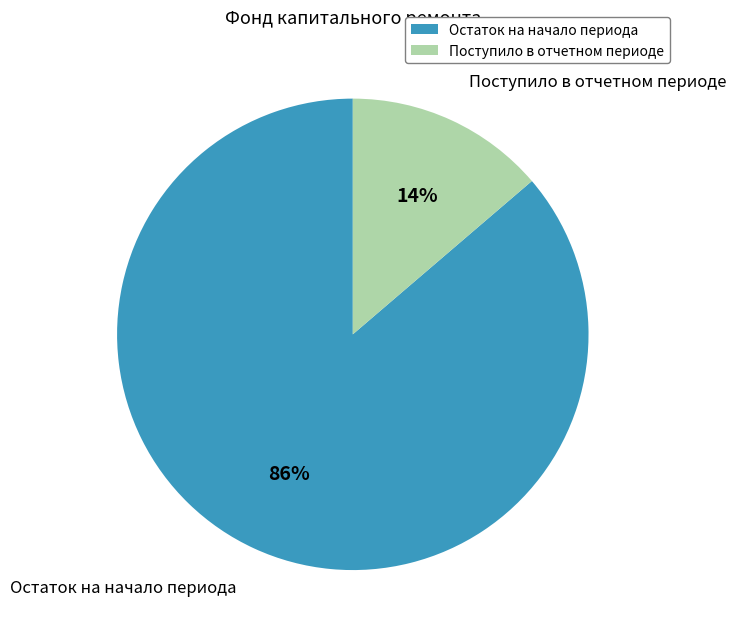

Which category has the smallest portion of the pie?

Поступило в отчетном периоде